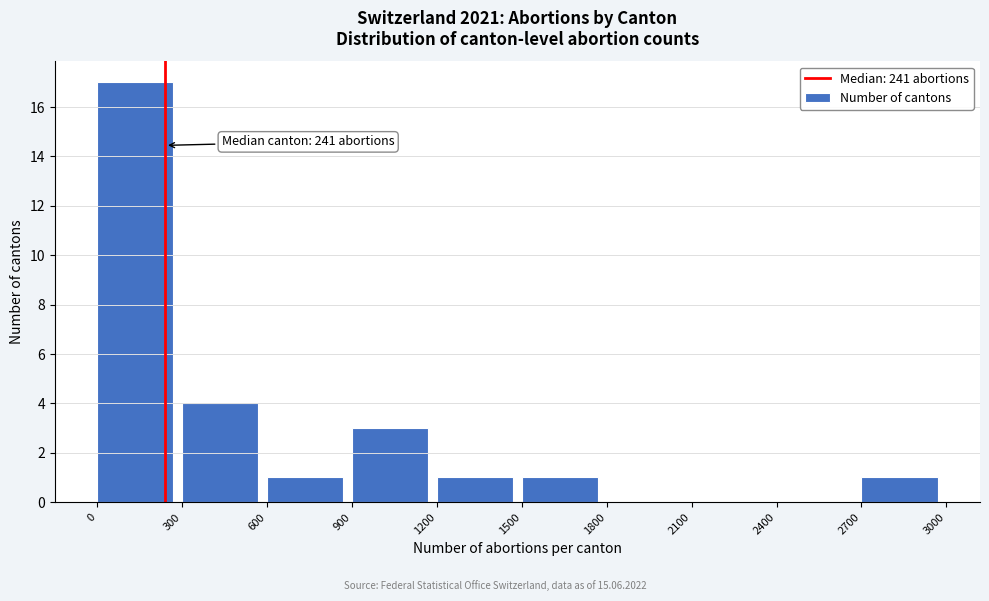

Over which range of the x-axis is the bar tallest?

0 to 300